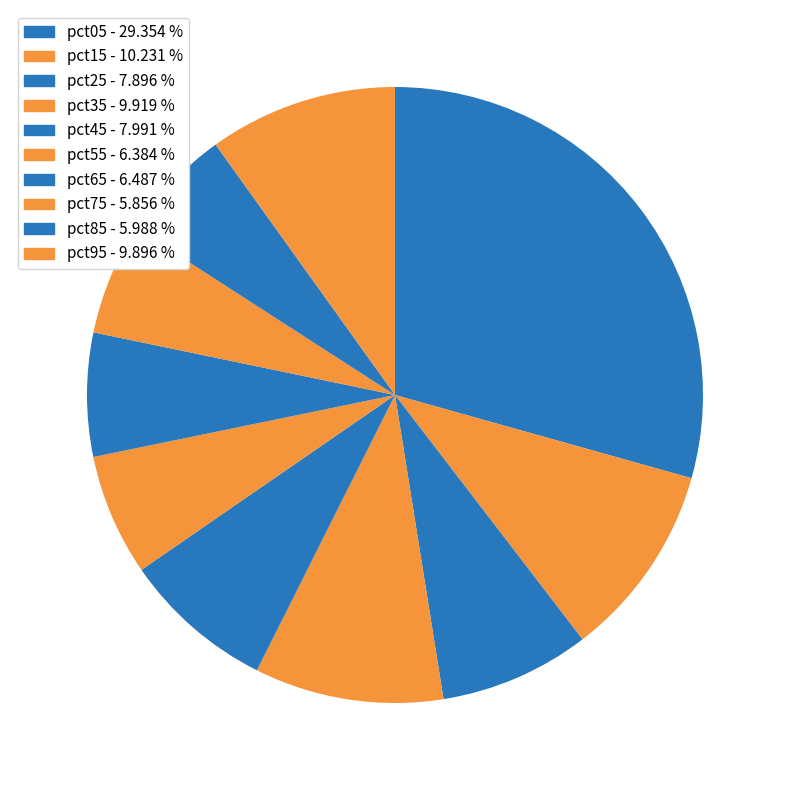

Combined, do pct05 and pct15 account for over 50%?

No